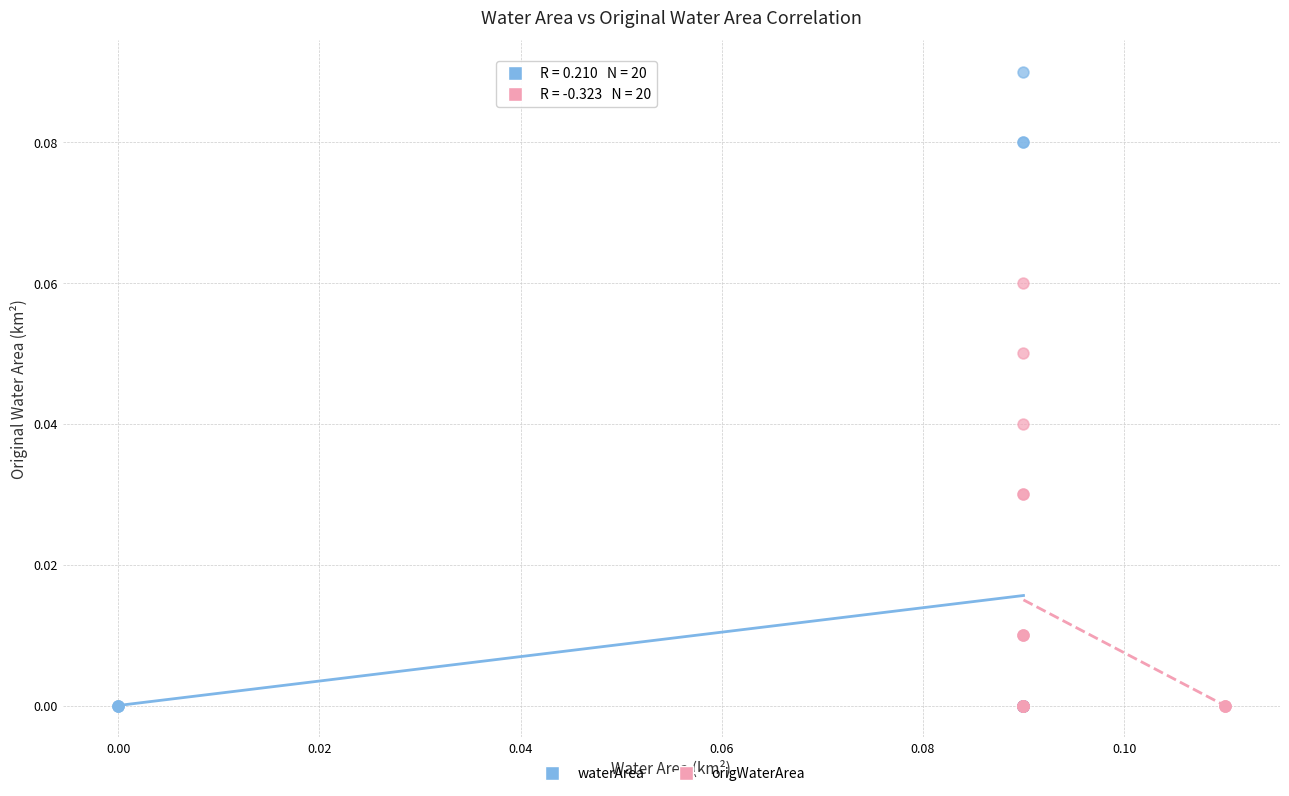

Which series reaches the maximum Y coordinate?

waterArea